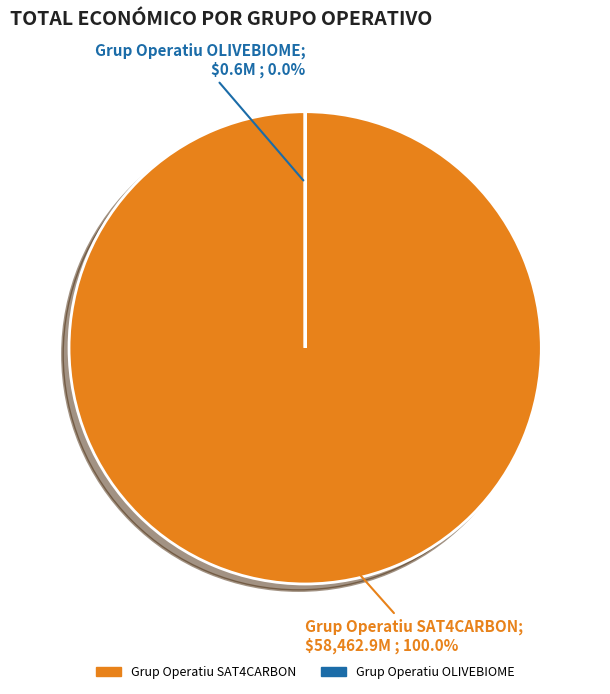

What is the largest slice in the pie chart?

Grup Operatiu SAT4CARBON